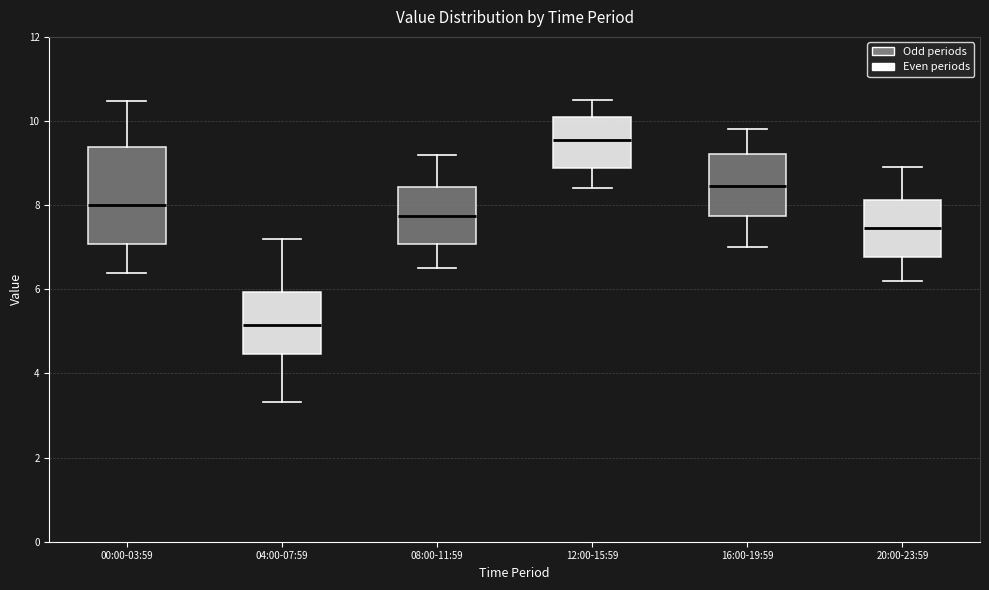

Comparing the boxes themselves (not the whiskers), which one is the tallest?

00:00-03:59